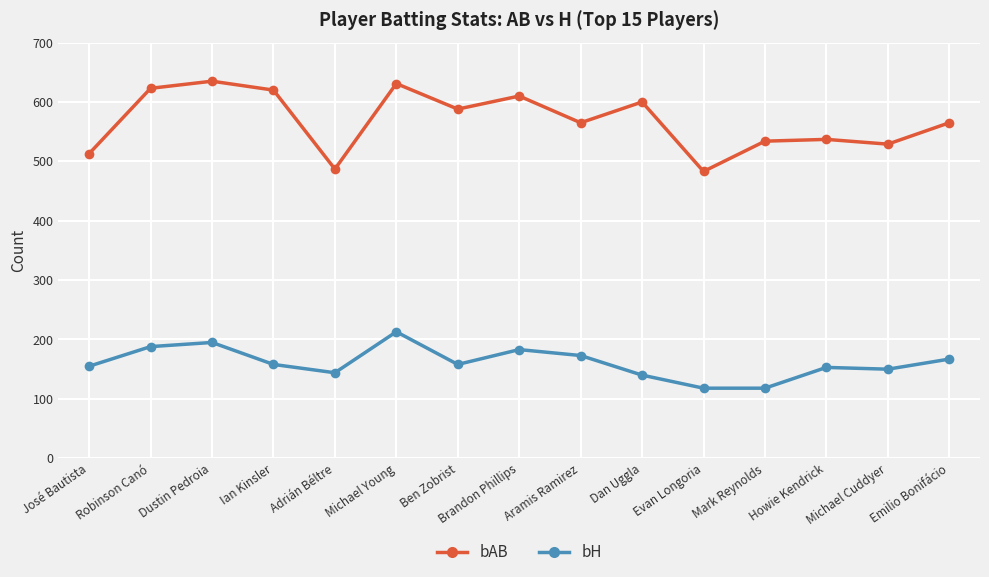

Is this an area chart (filled region under the line)?

No